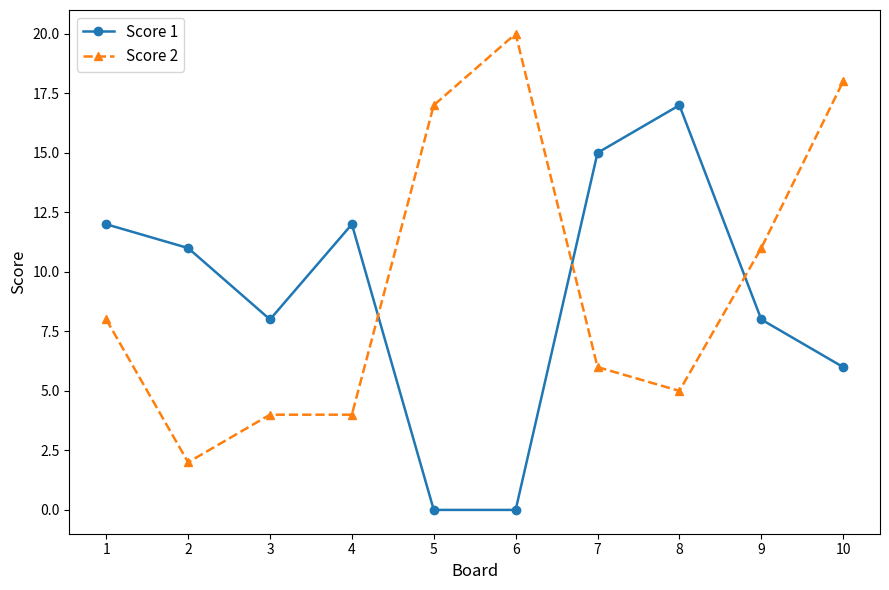

What is the spread (max minus min) of values at 4?

8